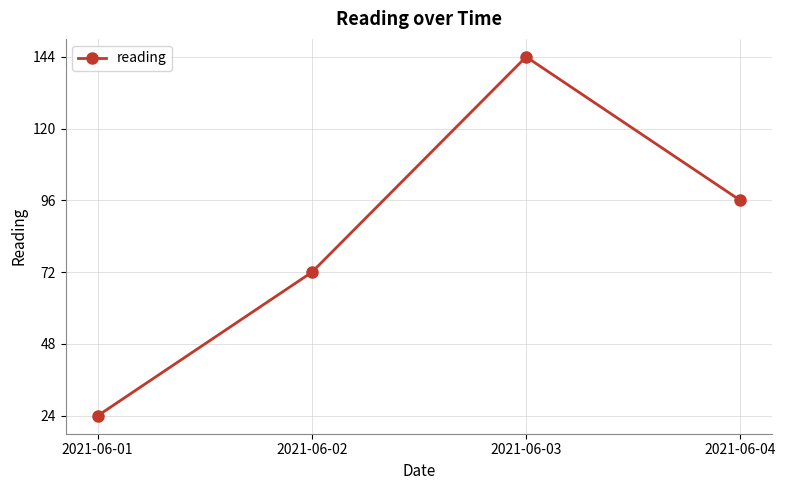

How many lines are shown in the chart?

1